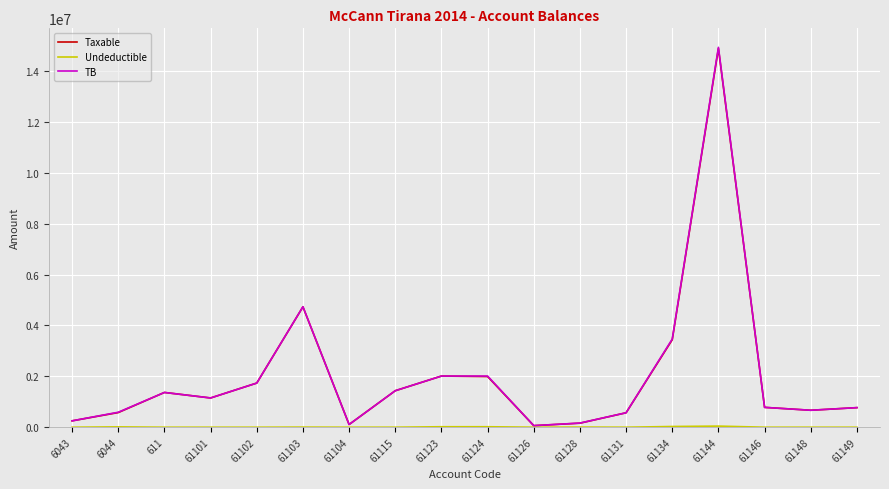

What position from the left is 61115?

8